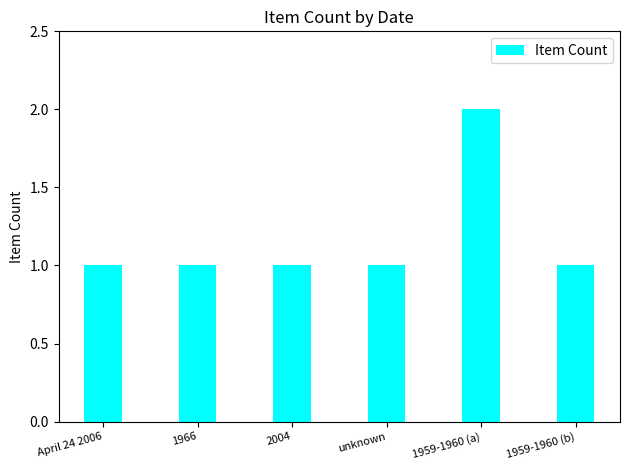

What is the approximate value at unknown?

1